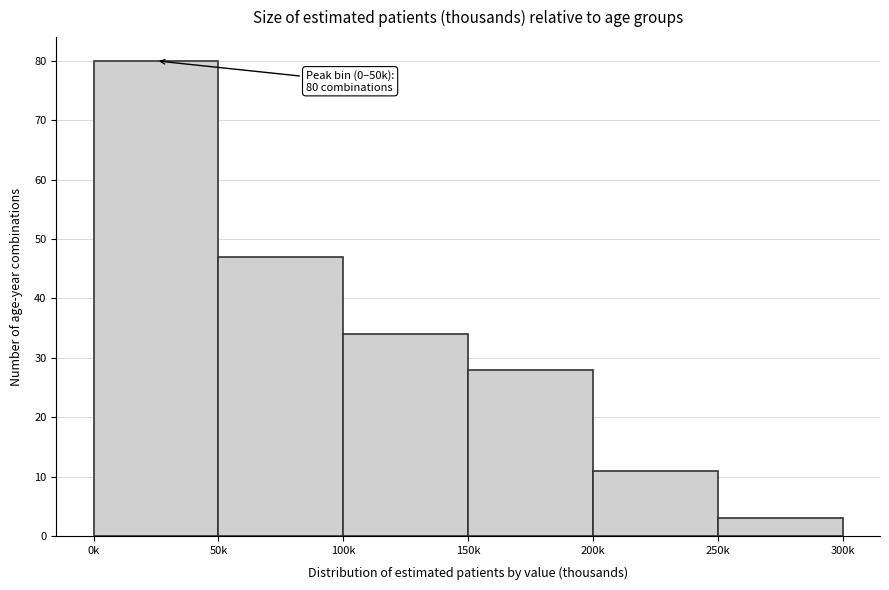

Reading left to right, what are all the values shown in this chart?

80	47	34	28	11	3